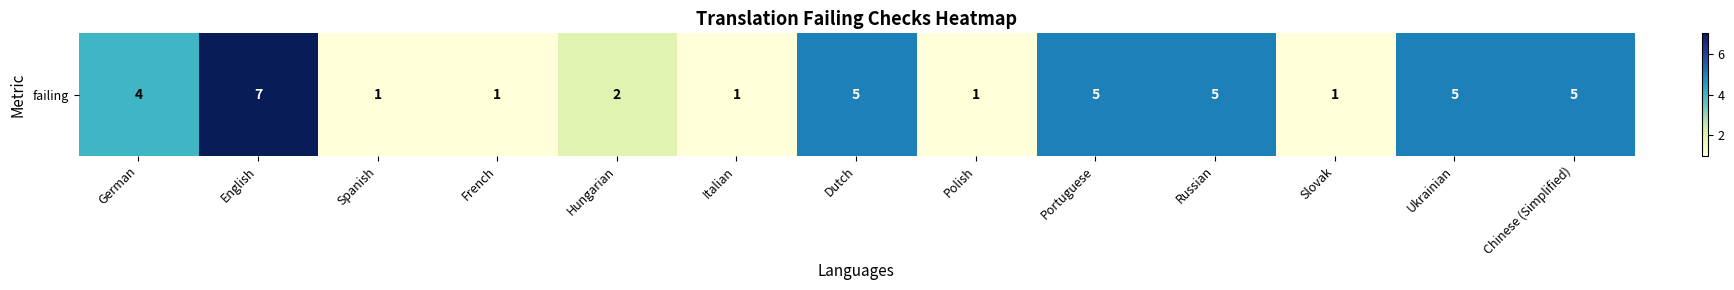

The chart shows a value of 8 at Chinese (Simplified). True or false?

False